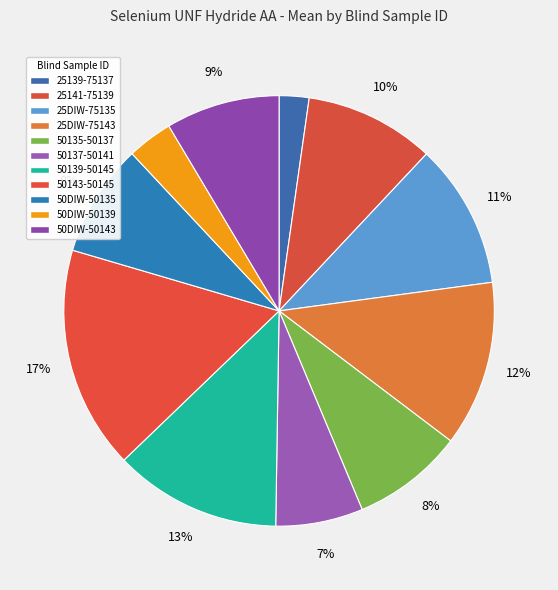

To the nearest percent, what is the difference between the largest and smallest slice percentages?

15%